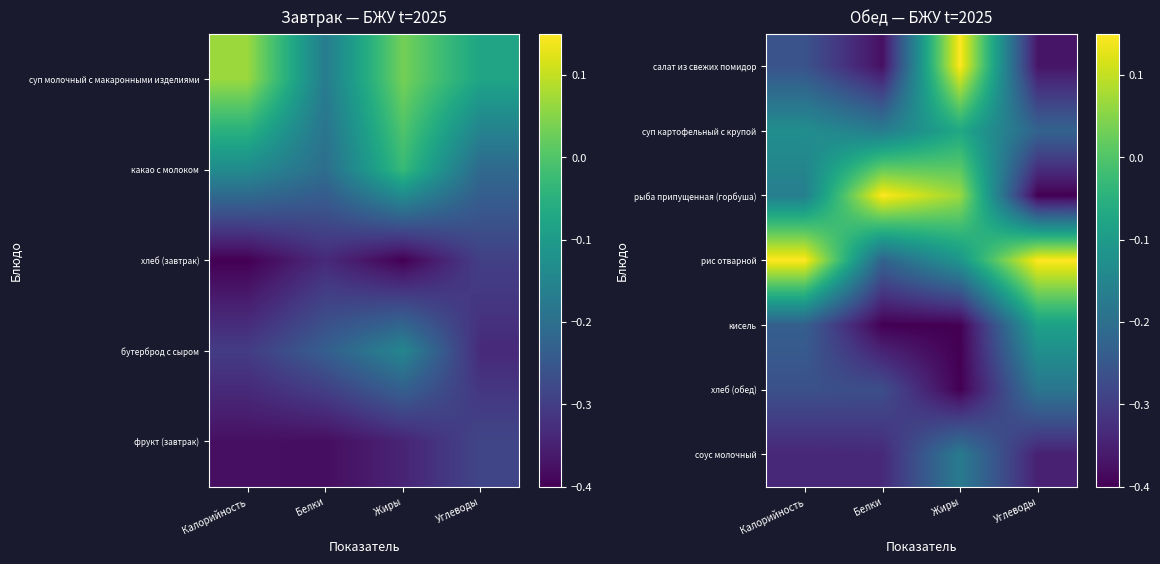

Rank the categories by суп картофельный с крупой value from highest to lowest.

Жиры, Калорийность, Белки, Углеводы